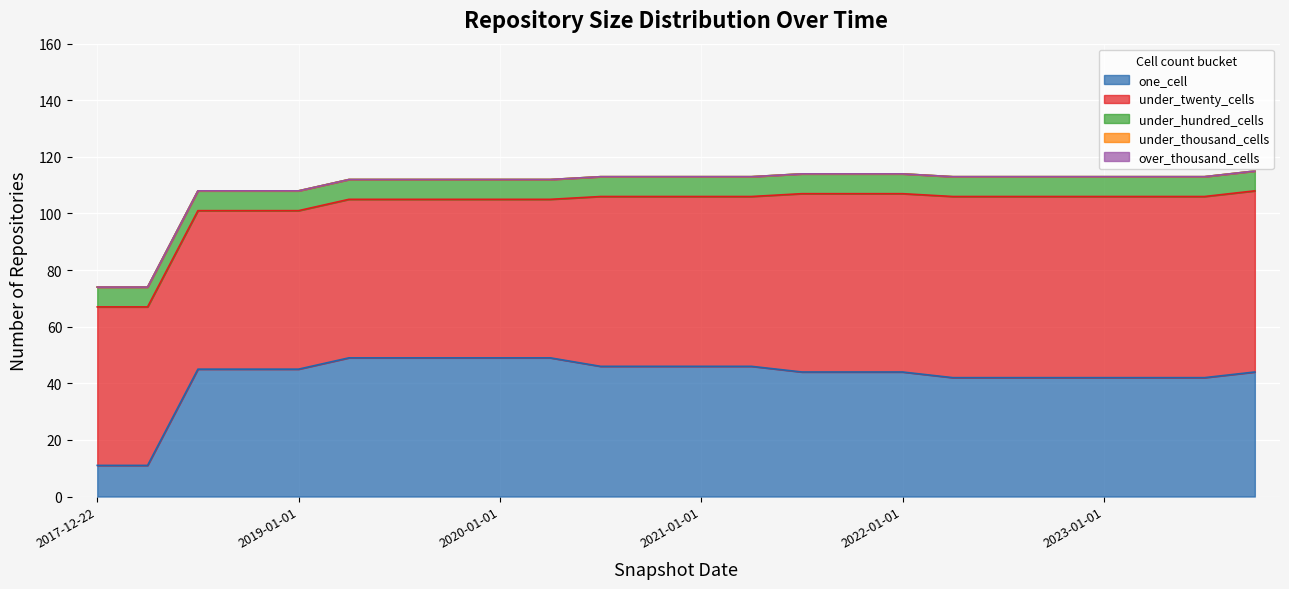

Rank the series at 2018-07-11 from lowest to highest value.

under_thousand_cells, over_thousand_cells, under_hundred_cells, one_cell, under_twenty_cells